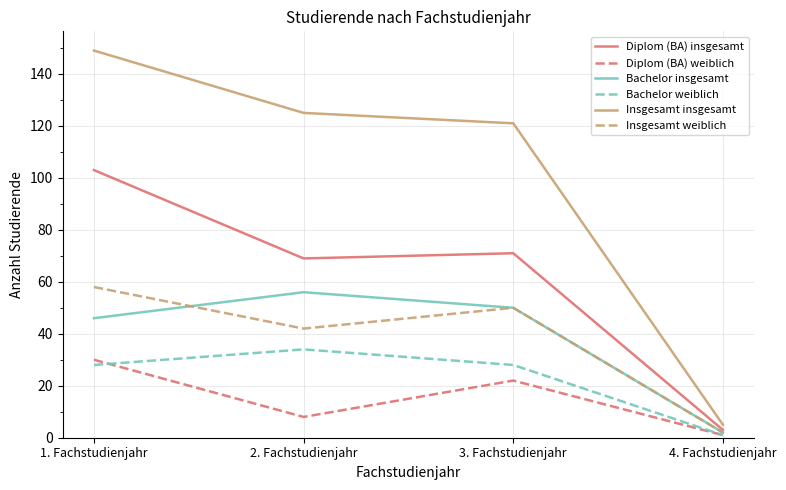

At how many categories does at least one series exceed 49?

3